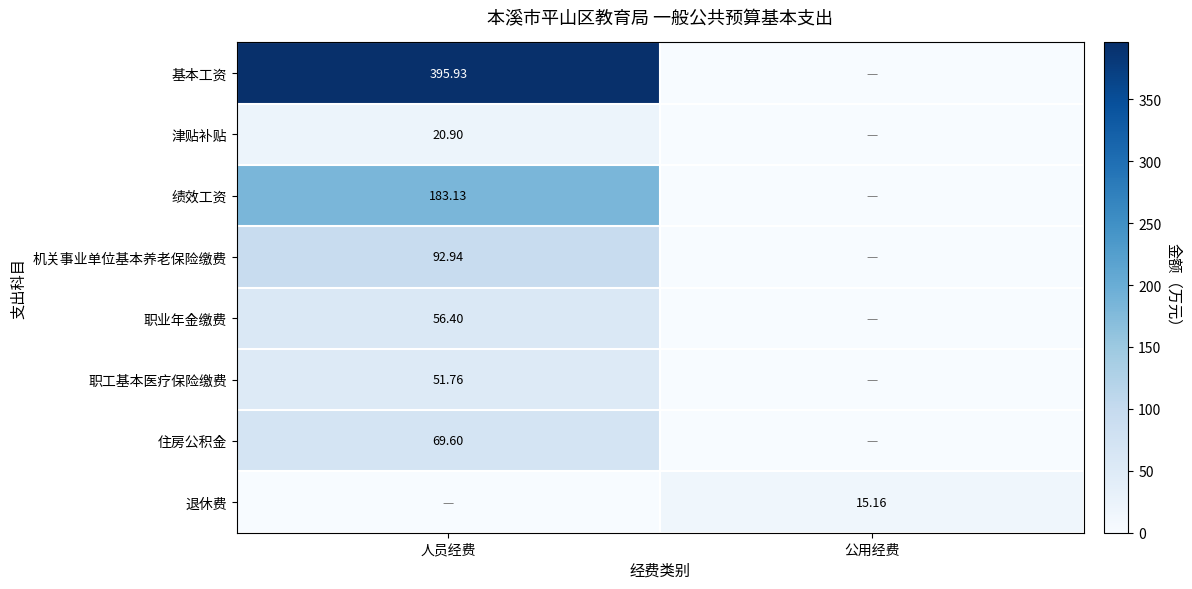

Is the value of 基本工资 at 人员经费 greater than the value of 机关事业单位基本养老保险缴费 at 人员经费?

Yes